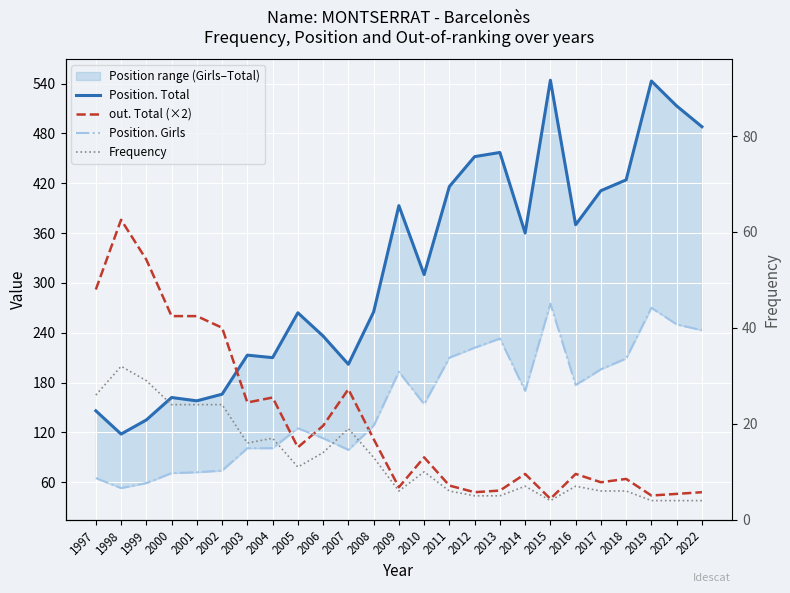

At which label is Position. Total closest to 331?

2010